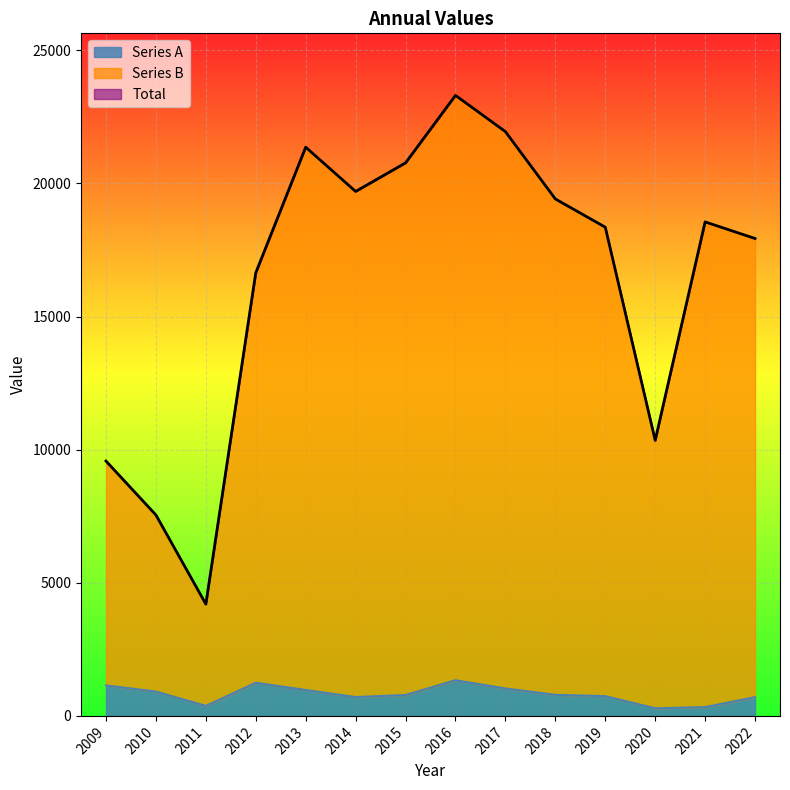

What is the total value across all series at 2013?

43697